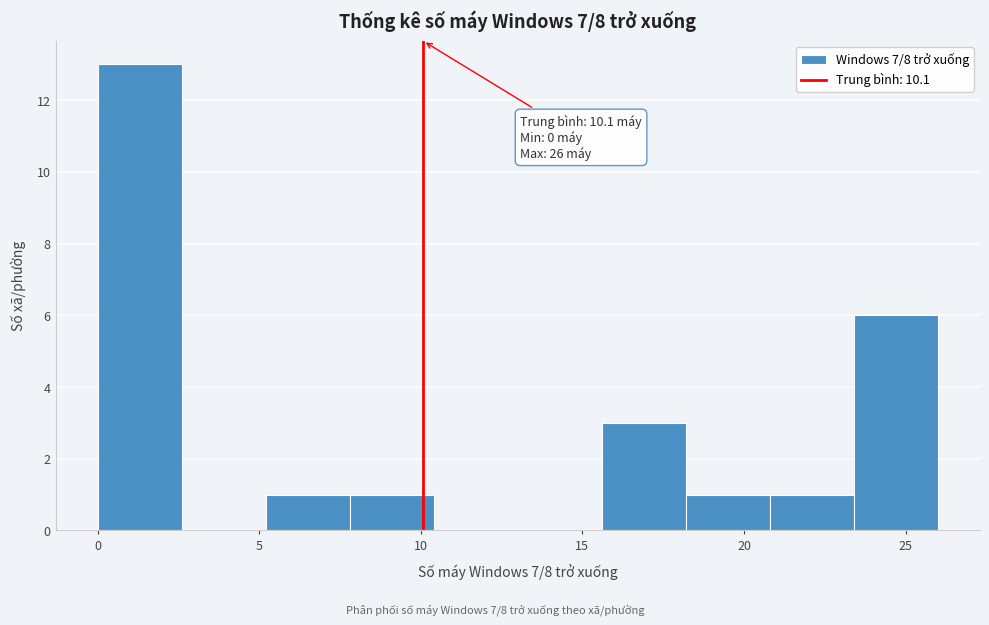

Which range on the x-axis has the tallest bar?

0.0 to 2.6